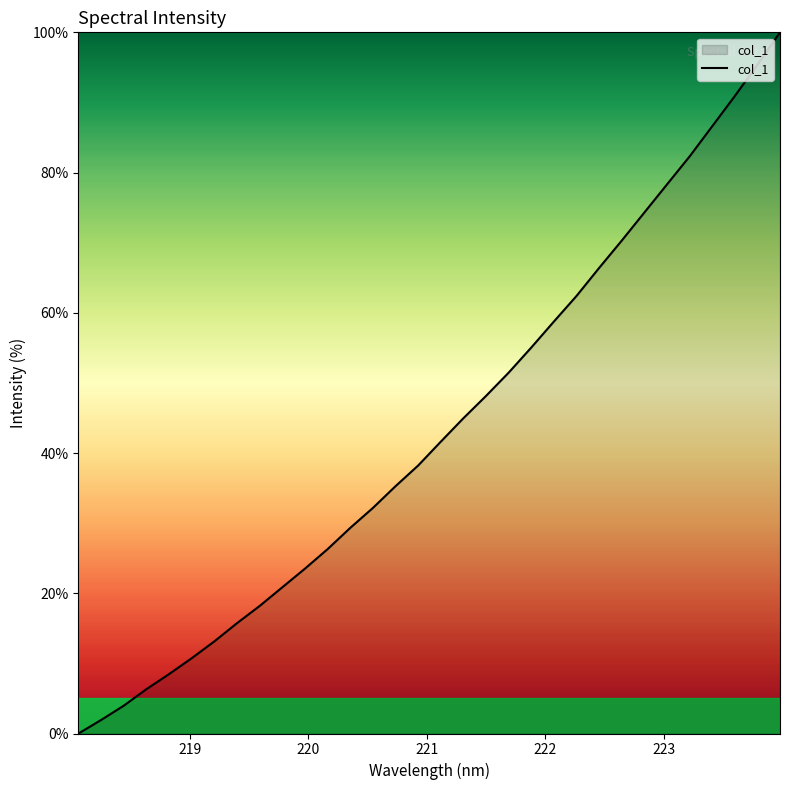

What is the difference between the maximum and minimum values?

100.0